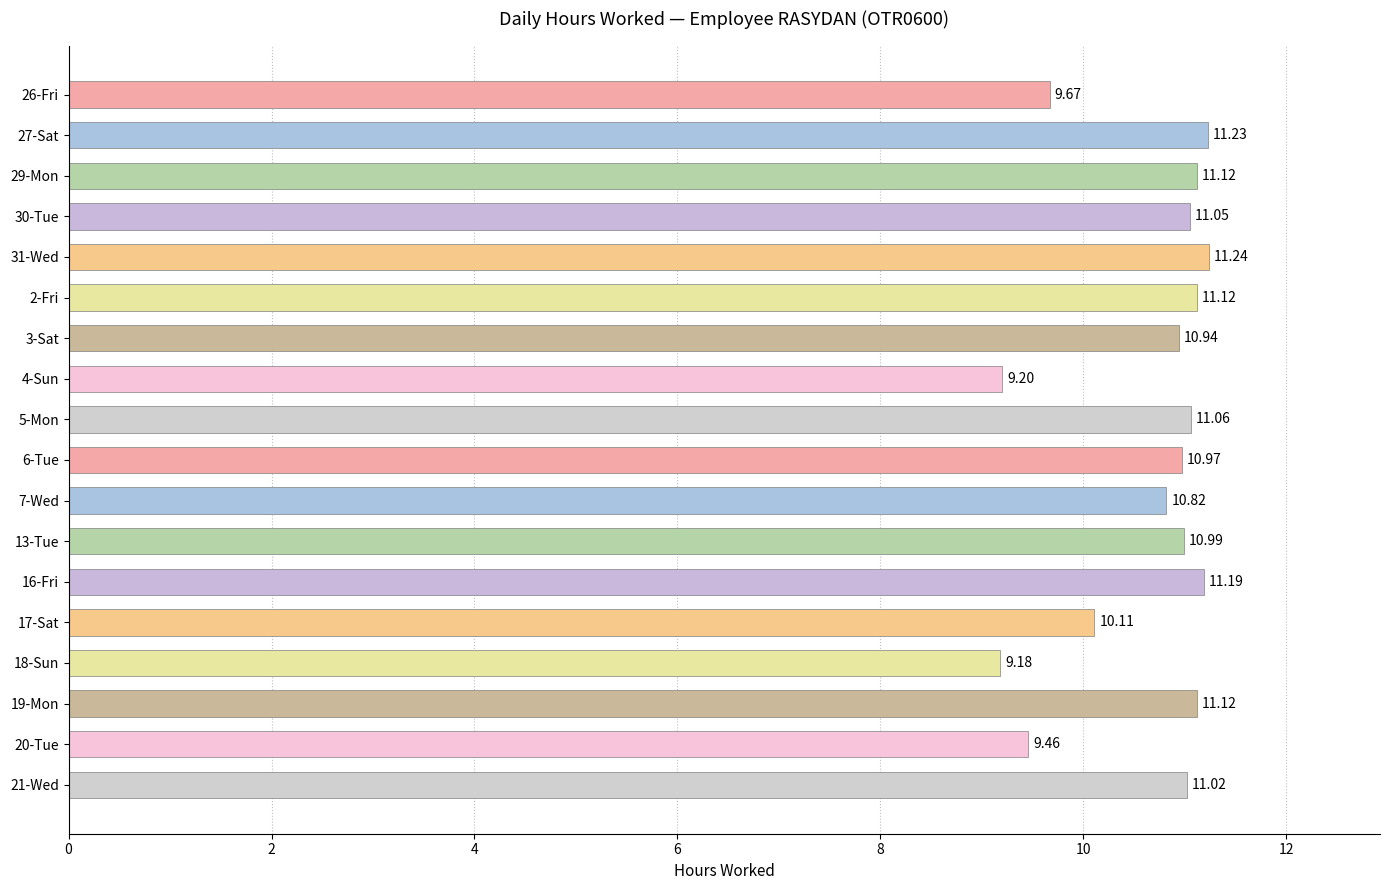

What is the average value?

10.6